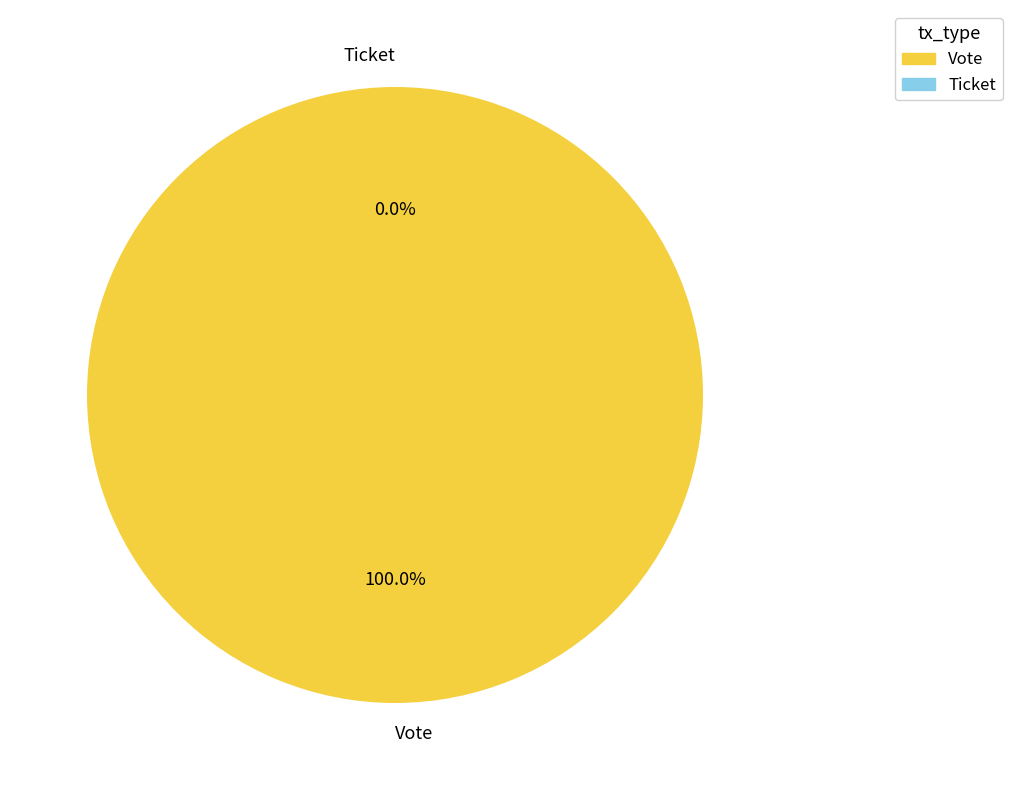

Which category has the smallest portion of the pie?

Ticket